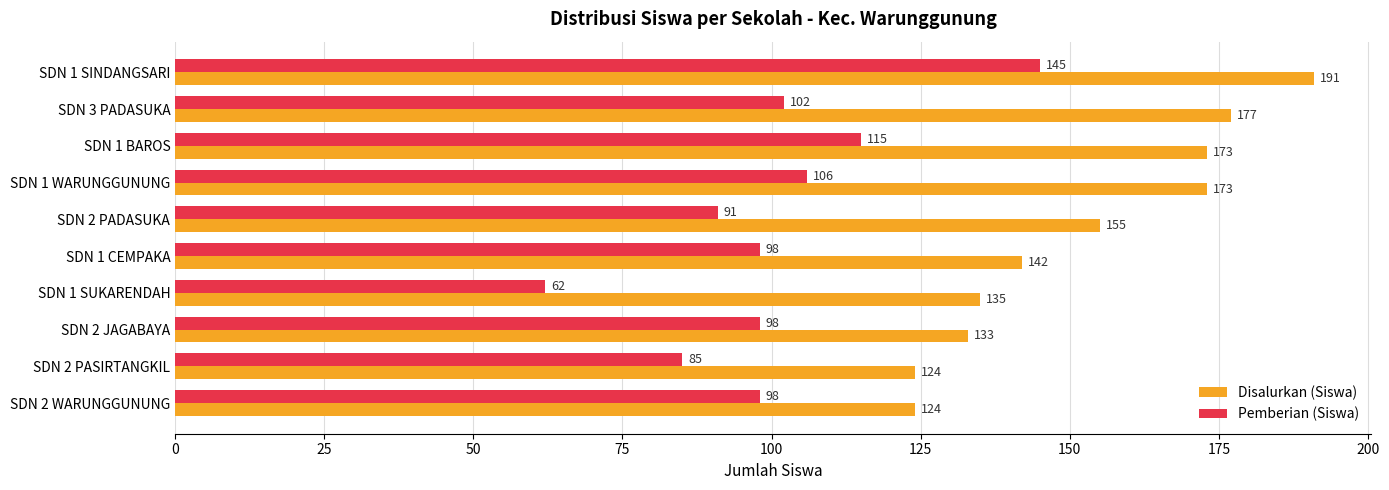

Which category has the lowest value in the Pemberian (Siswa) series?

SDN 1 SUKARENDAH